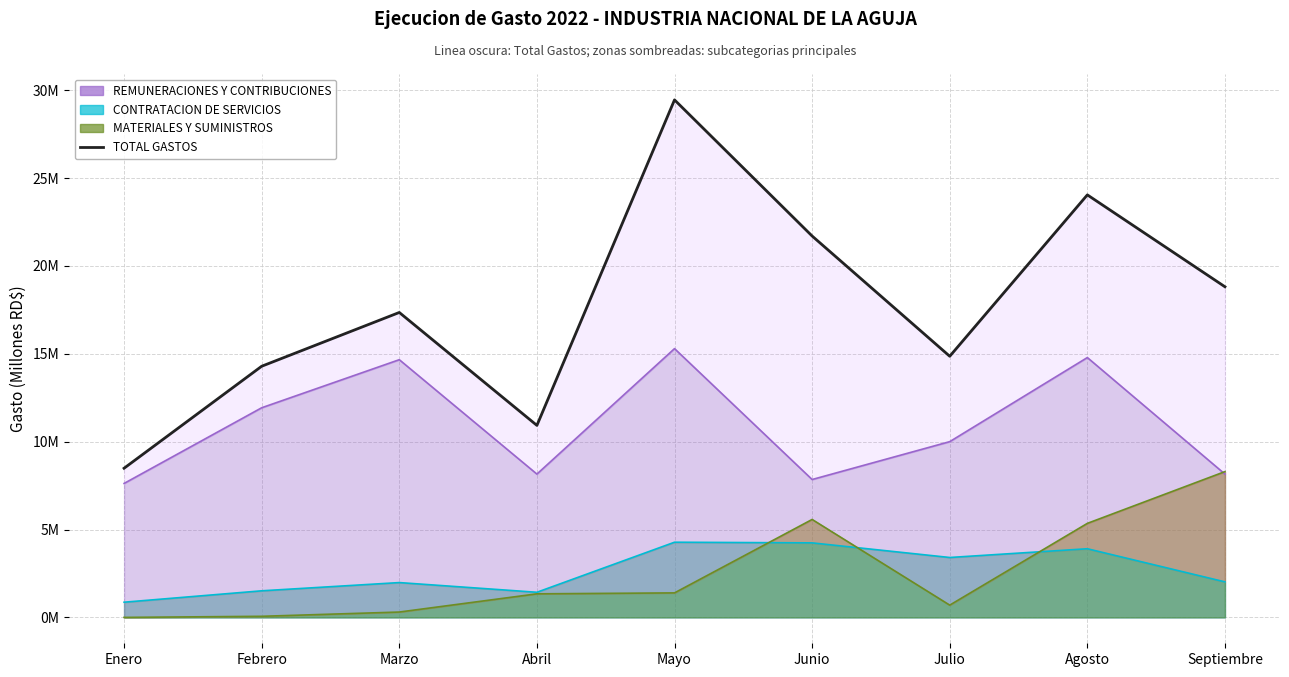

Which has a higher value, Marzo or Abril?

Marzo